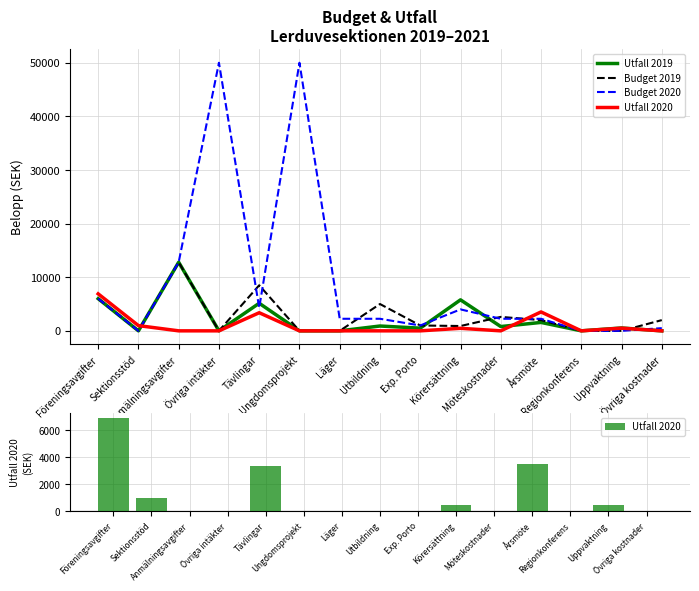

What position from the right is Regionkonferens?

3